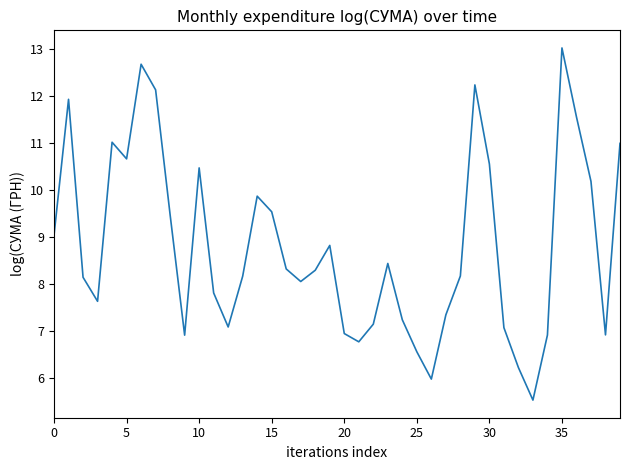

What is the minimum value shown in the chart?

5.5